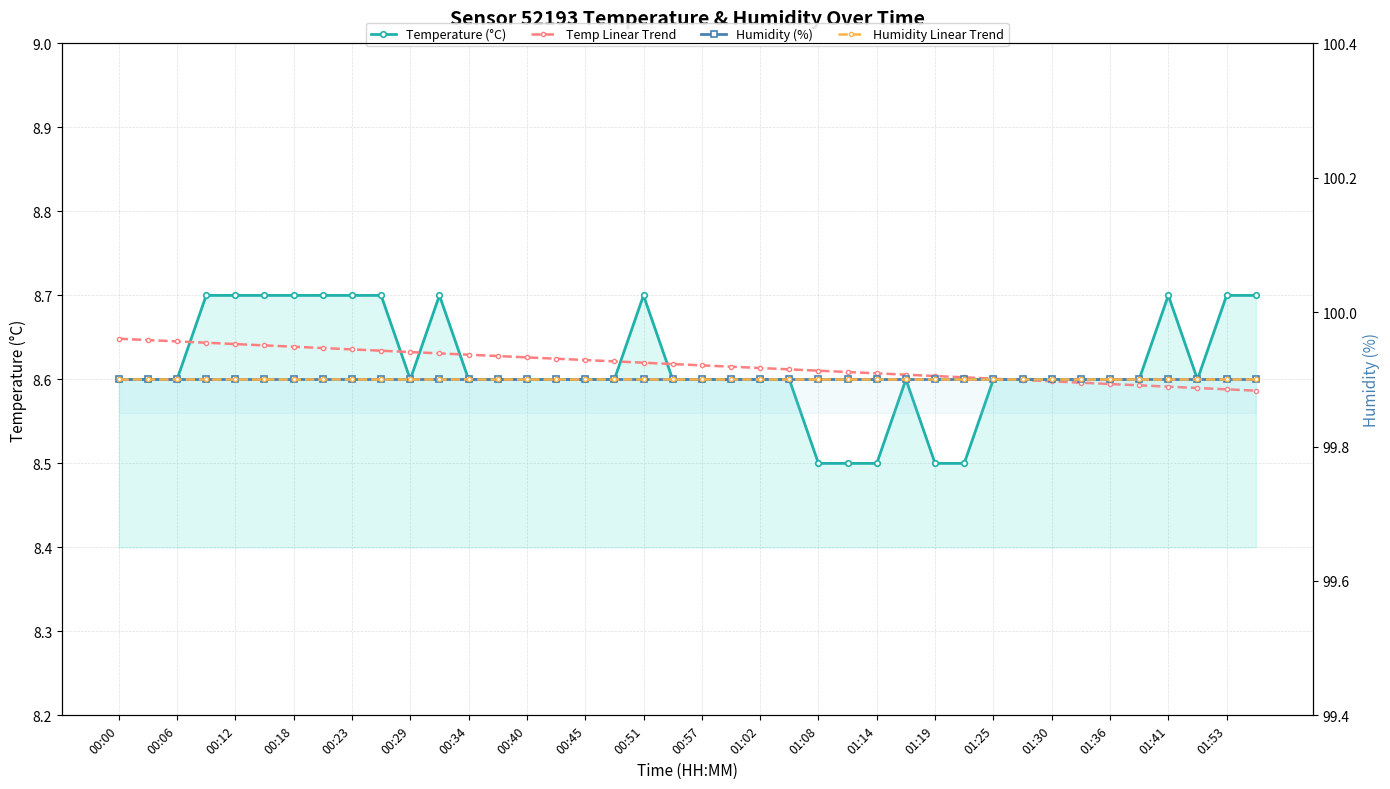

Reading left to right, list all the values displayed in this chart.

Temperature (°C): 8.6	8.6	8.6	8.7	8.7	8.7	8.7	8.7	8.7	8.7	8.6	8.7	8.6	8.6	8.6	8.6	8.6	8.6	8.7	8.6	8.6	8.6	8.6	8.6	8.5	8.5	8.5	8.6	8.5	8.5	8.6	8.6	8.6	8.6	8.6	8.6	8.7	8.6	8.7	8.7
Temp Linear Trend: 8.6	8.6	8.6	8.6	8.6	8.6	8.6	8.6	8.6	8.6	8.6	8.6	8.6	8.6	8.6	8.6	8.6	8.6	8.6	8.6	8.6	8.6	8.6	8.6	8.6	8.6	8.6	8.6	8.6	8.6	8.6	8.6	8.6	8.6	8.6	8.6	8.6	8.6	8.6	8.6
Humidity (%): 99.9	99.9	99.9	99.9	99.9	99.9	99.9	99.9	99.9	99.9	99.9	99.9	99.9	99.9	99.9	99.9	99.9	99.9	99.9	99.9	99.9	99.9	99.9	99.9	99.9	99.9	99.9	99.9	99.9	99.9	99.9	99.9	99.9	99.9	99.9	99.9	99.9	99.9	99.9	99.9
Humidity Linear Trend: 99.9	99.9	99.9	99.9	99.9	99.9	99.9	99.9	99.9	99.9	99.9	99.9	99.9	99.9	99.9	99.9	99.9	99.9	99.9	99.9	99.9	99.9	99.9	99.9	99.9	99.9	99.9	99.9	99.9	99.9	99.9	99.9	99.9	99.9	99.9	99.9	99.9	99.9	99.9	99.9